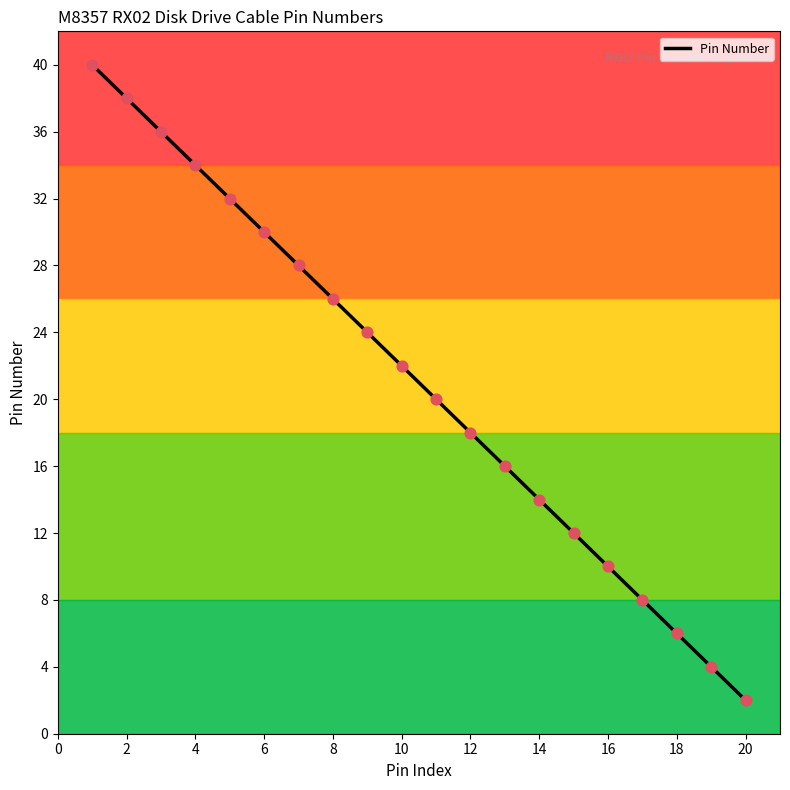

What is the difference between the maximum and minimum values?

38